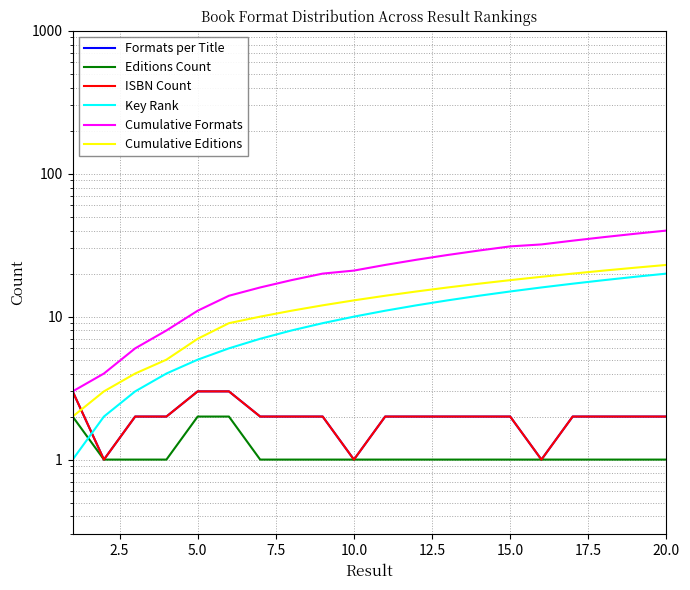

The value of Cumulative Editions at 20.0 is 23. True or false?

True